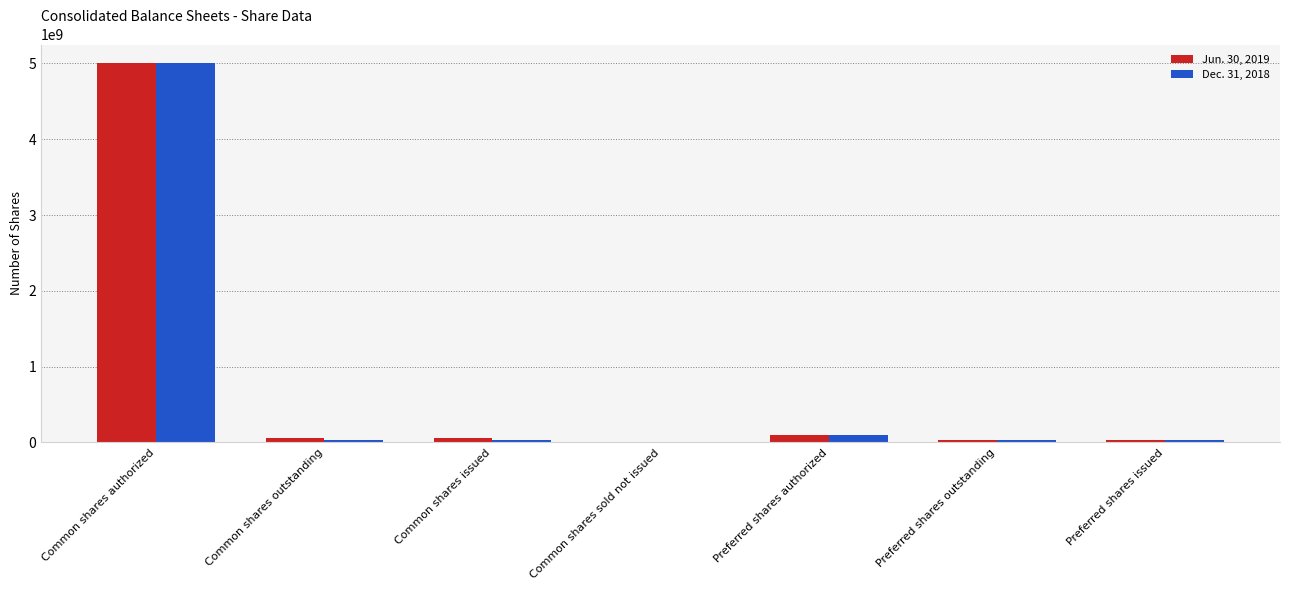

The value of Jun. 30, 2019 at Common shares sold not issued is -2421268032. True or false?

False